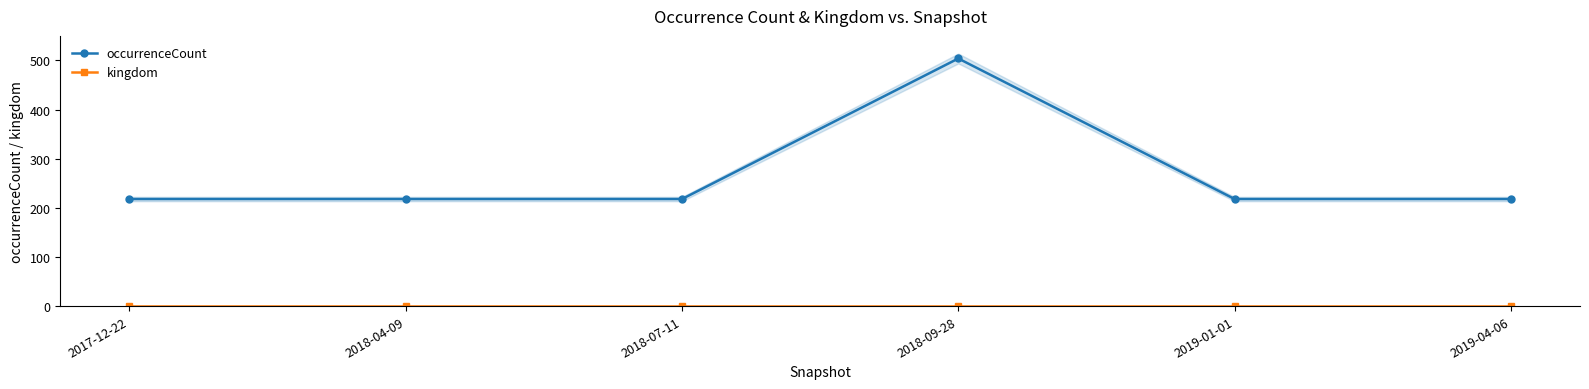

What is the maximum value for occurrenceCount?

504